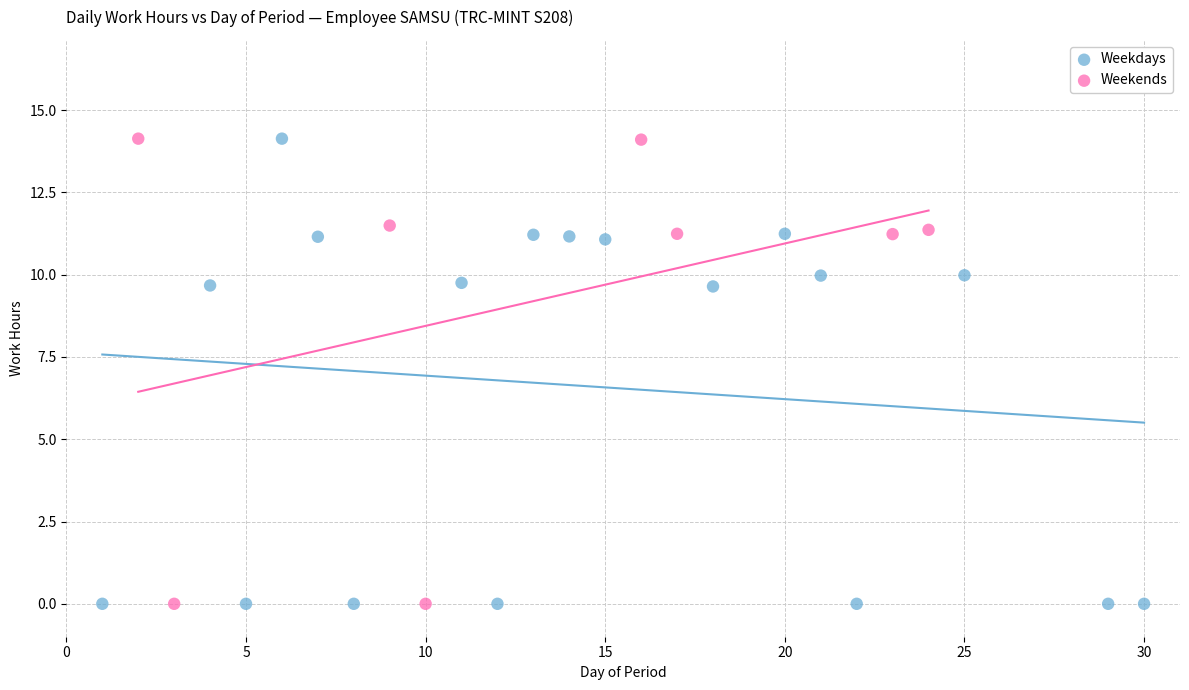

What are all the series names shown in the legend?

Weekdays, Weekends